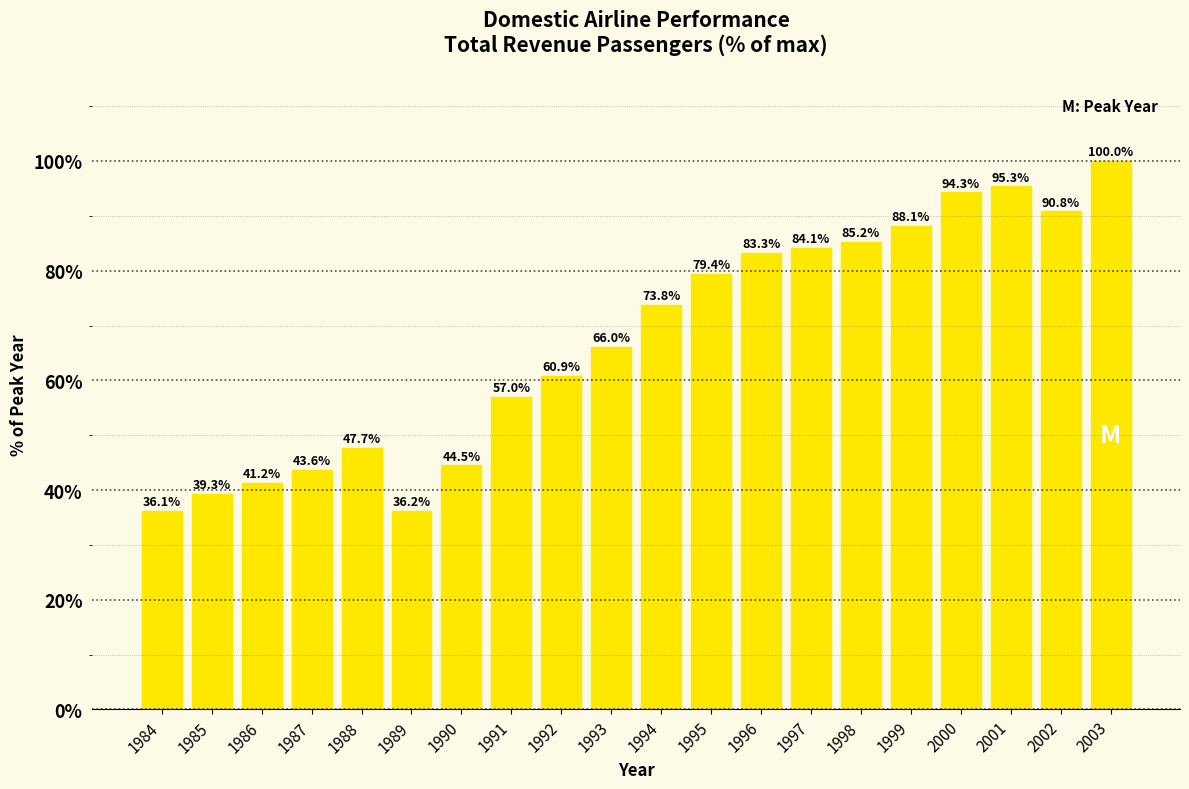

Reading left to right, extract all data points from this chart.

1984=36.1	1985=39.3	1986=41.2	1987=43.6	1988=47.7	1989=36.2	1990=44.5	1991=57.0	1992=60.9	1993=66.0	1994=73.8	1995=79.4	1996=83.3	1997=84.1	1998=85.2	1999=88.1	2000=94.3	2001=95.3	2002=90.8	2003=100.0